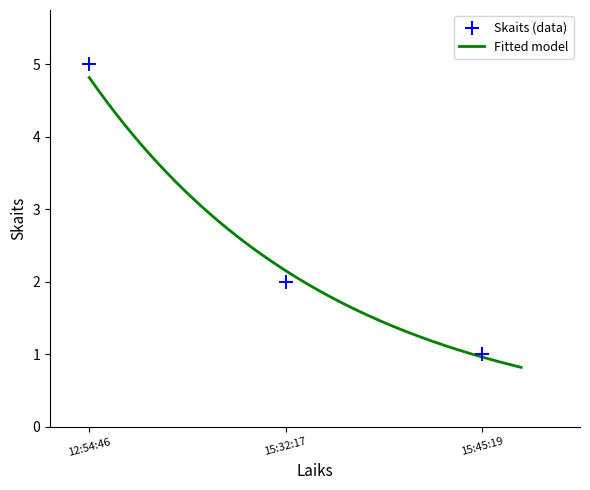

What is the change in value from 12:54:46 to 15:32:17?

-3